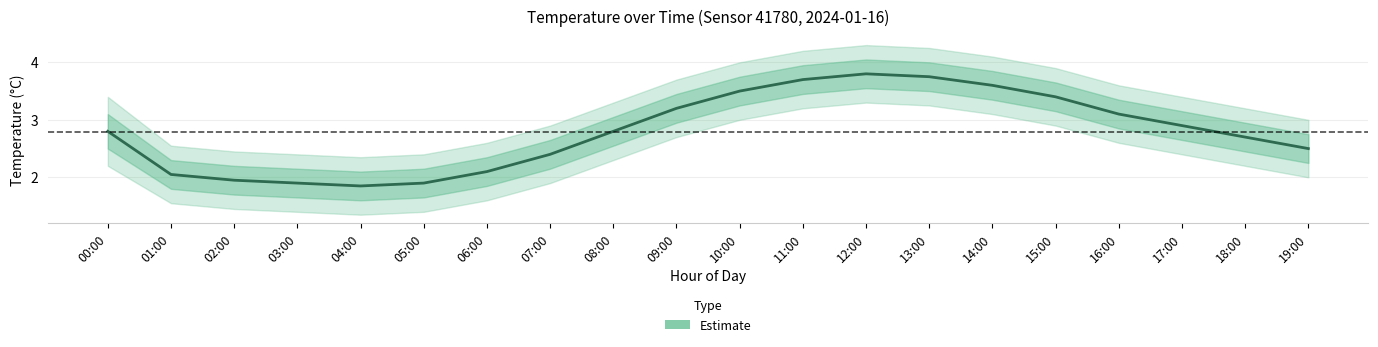

Reading left to right, what are all the values shown in this chart?

00:00=2.8	01:00=2.0	02:00=1.9	03:00=1.9	04:00=1.9	05:00=1.9	06:00=2.1	07:00=2.4	08:00=2.8	09:00=3.2	10:00=3.5	11:00=3.7	12:00=3.8	13:00=3.8	14:00=3.6	15:00=3.4	16:00=3.1	17:00=2.9	18:00=2.7	19:00=2.5